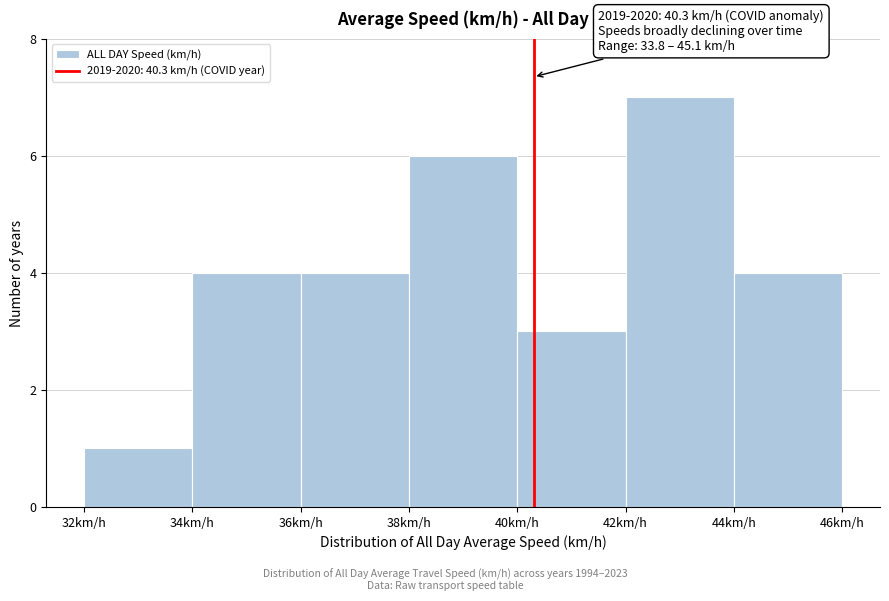

Which range on the x-axis has the tallest bar?

42 to 44